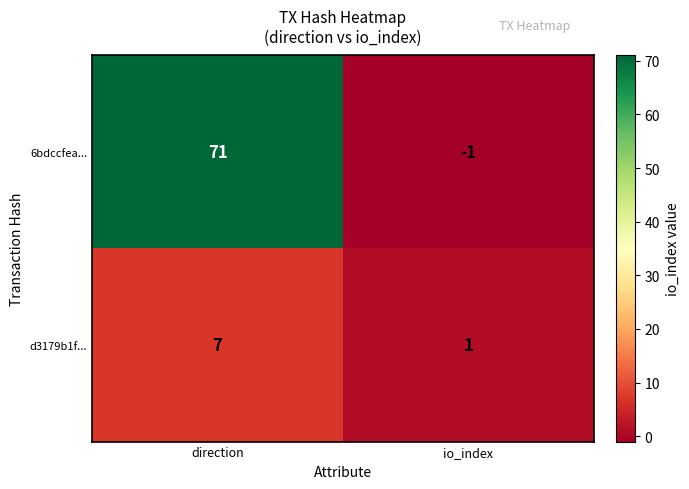

Rank the series at io_index from lowest to highest value.

6bdccfea..., d3179b1f...